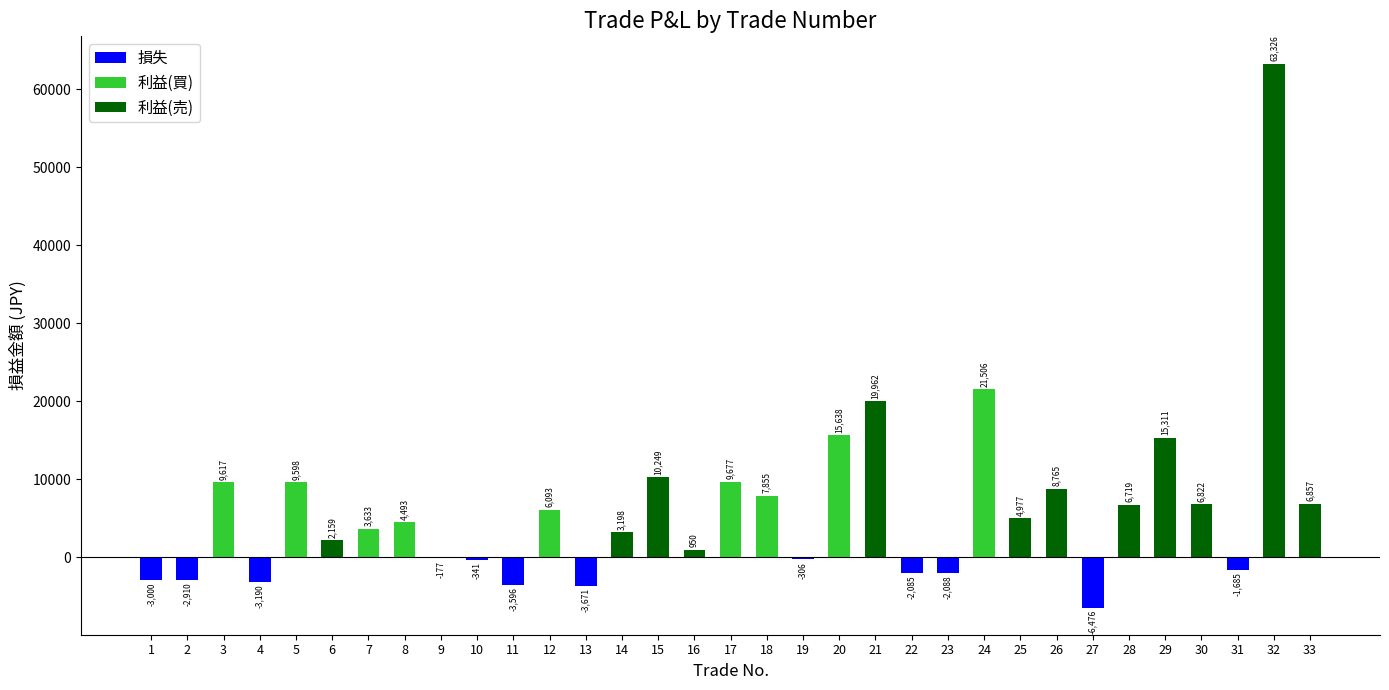

How many data points are less than 4493?

16